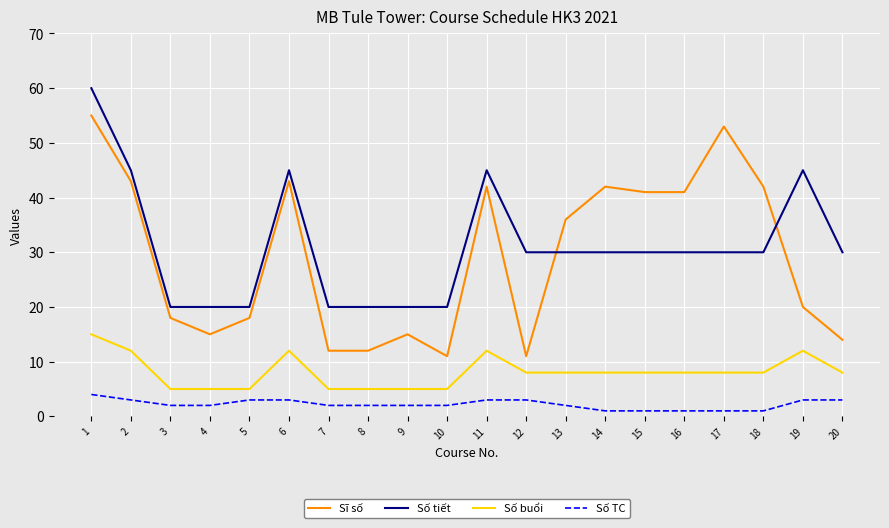

What is the total value across all series at 20?

55